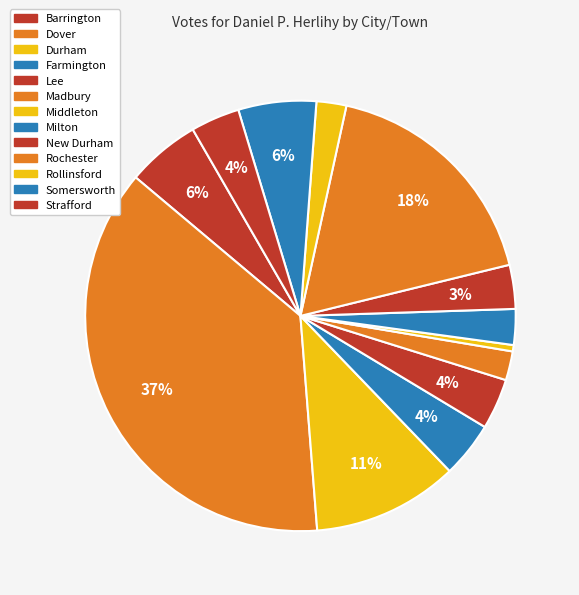

Does Dover account for over 50% of the chart?

No